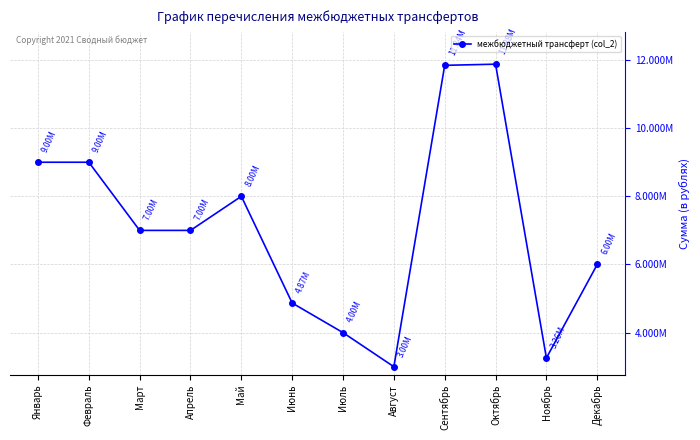

Rank the categories by value from highest to lowest.

Октябрь, Сентябрь, Январь, Февраль, Май, Март, Апрель, Декабрь, Июнь, Июль, Ноябрь, Август